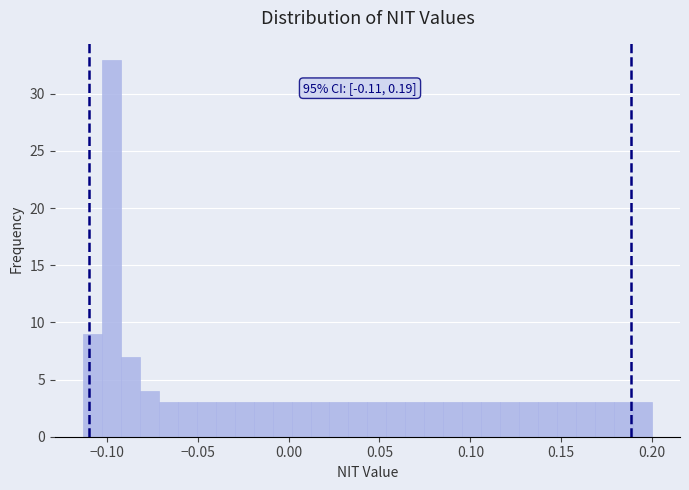

Around what value on the x-axis is the tallest bar? Give the approximate position of its centre, as read against the axis.

-0.095